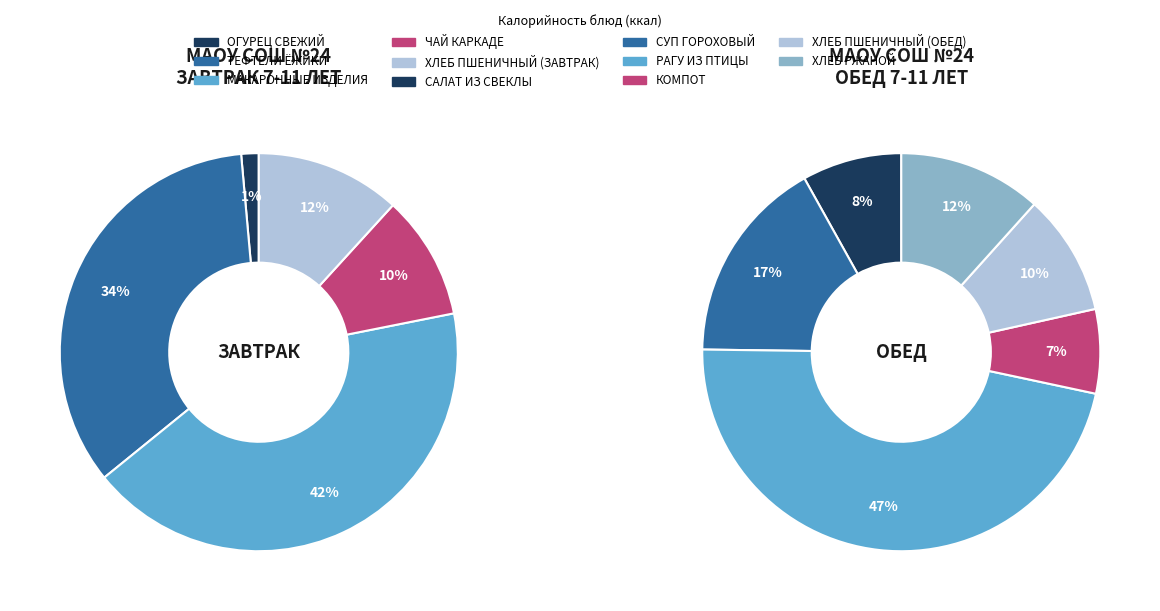

What is the change in value from ХЛЕБ ПШЕНИЧНЫЙ (ЗАВТРАК) to РАГУ ИЗ ПТИЦЫ?

+264.0